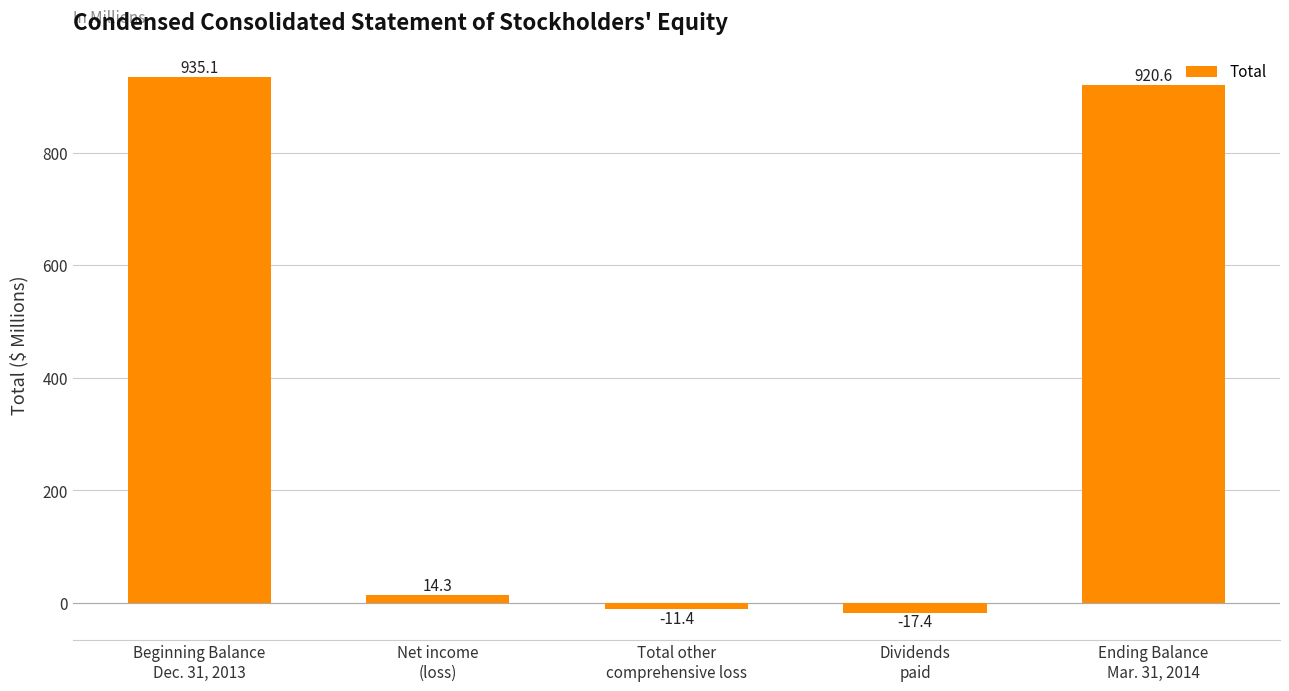

What is the label of the 5th bar from the left?

Ending Balance
Mar. 31, 2014